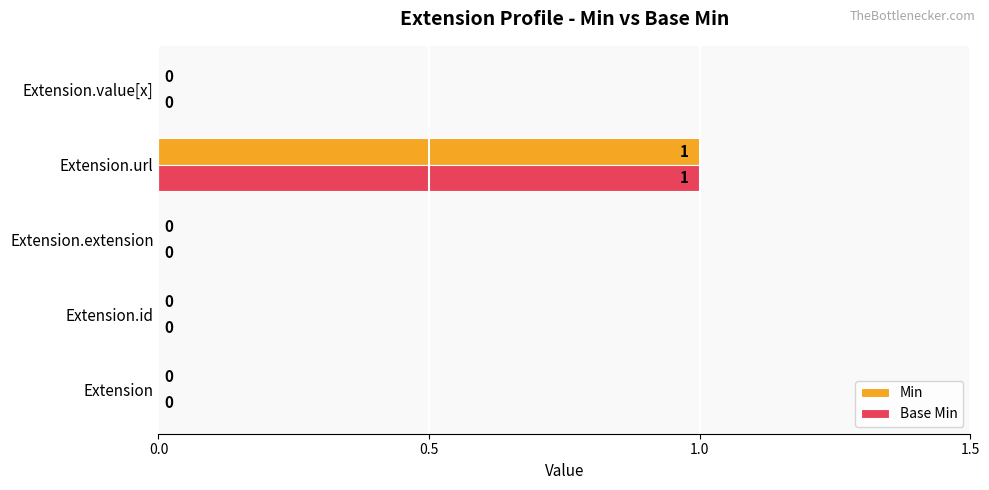

True or false: Min has a value of 1 at Extension.url.

True